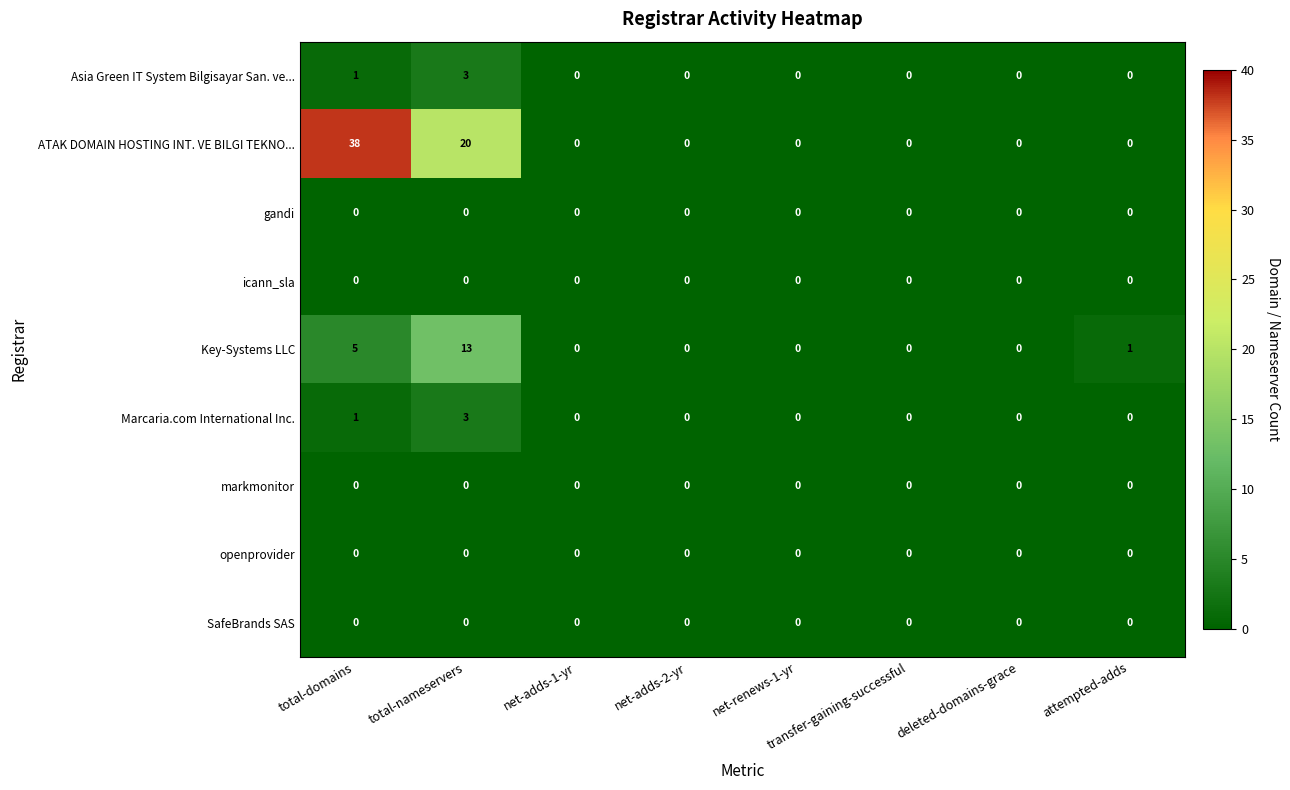

Which series has the largest range (max minus min)?

ATAK DOMAIN HOSTING INT. VE BILGI TEKNO...